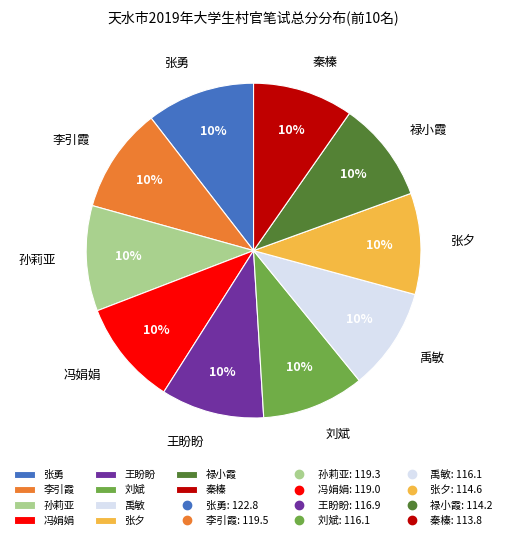

To the nearest percent, what is the combined percentage of 禹敏 and 李引霞?

20%